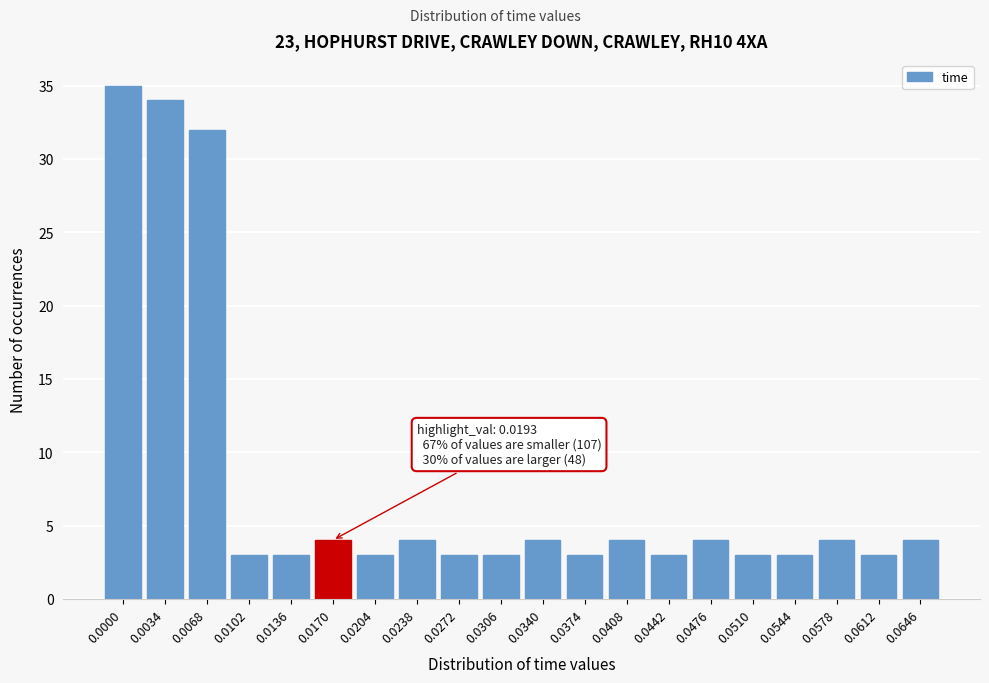

Reading left to right, list all the values displayed in this chart.

0.0000=35	0.0034=34	0.0068=32	0.0102=3	0.0136=3	0.0170=4	0.0204=3	0.0238=4	0.0272=3	0.0306=3	0.0340=4	0.0374=3	0.0408=4	0.0442=3	0.0476=4	0.0510=3	0.0544=3	0.0578=4	0.0612=3	0.0646=4